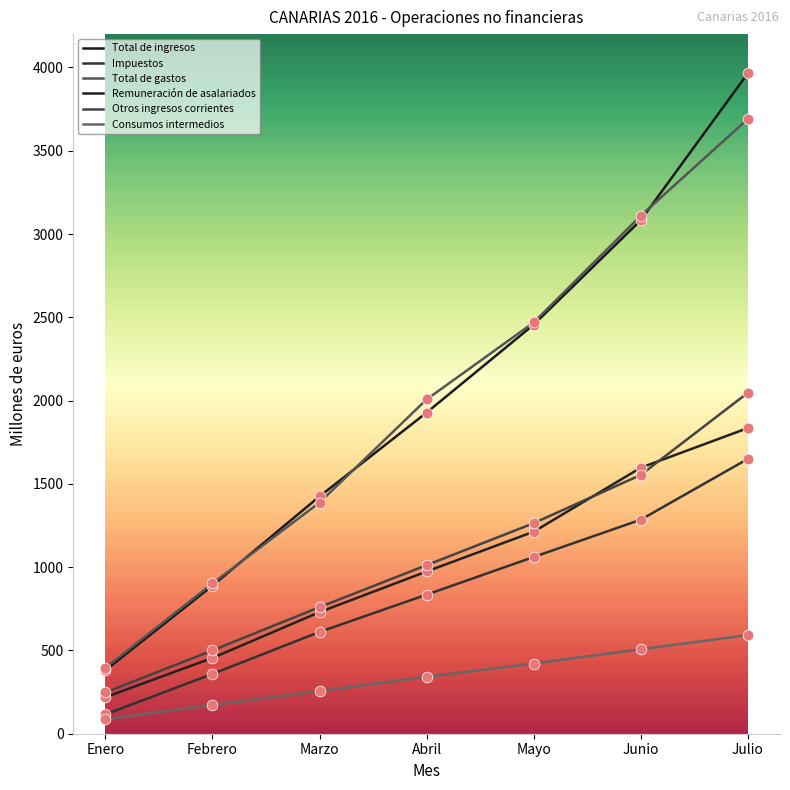

Is the value of Total de gastos at Febrero greater than the value of Impuestos at Junio?

No